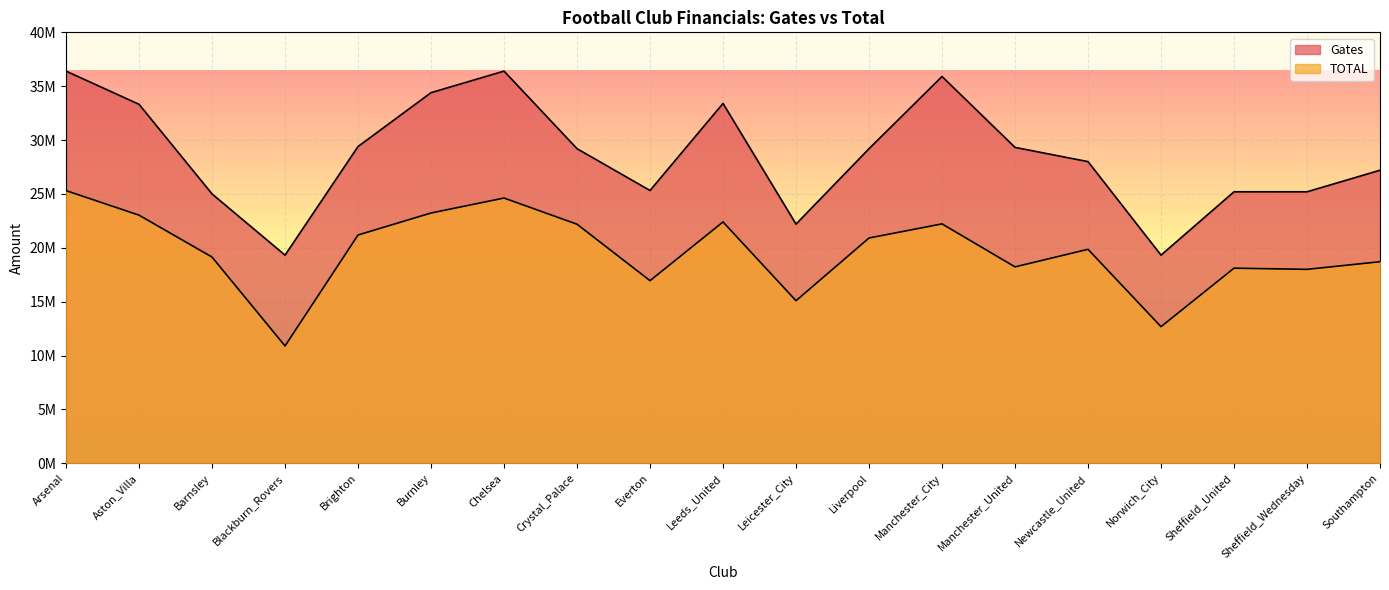

What is the label of the 5th point from the left?

Brighton